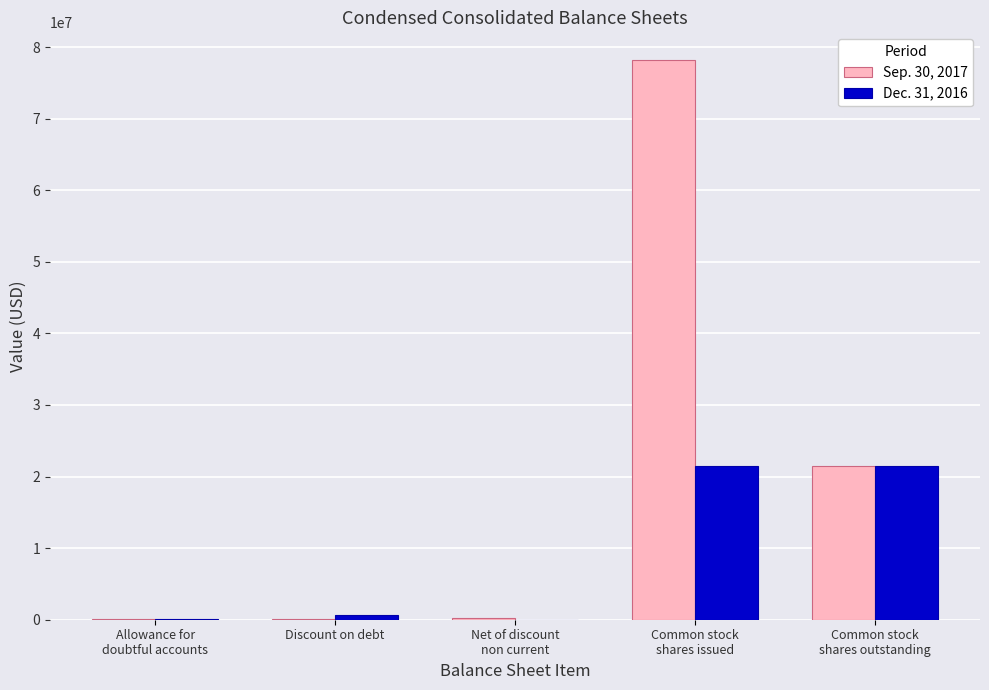

What are all the series names shown in the legend?

Sep. 30, 2017, Dec. 31, 2016